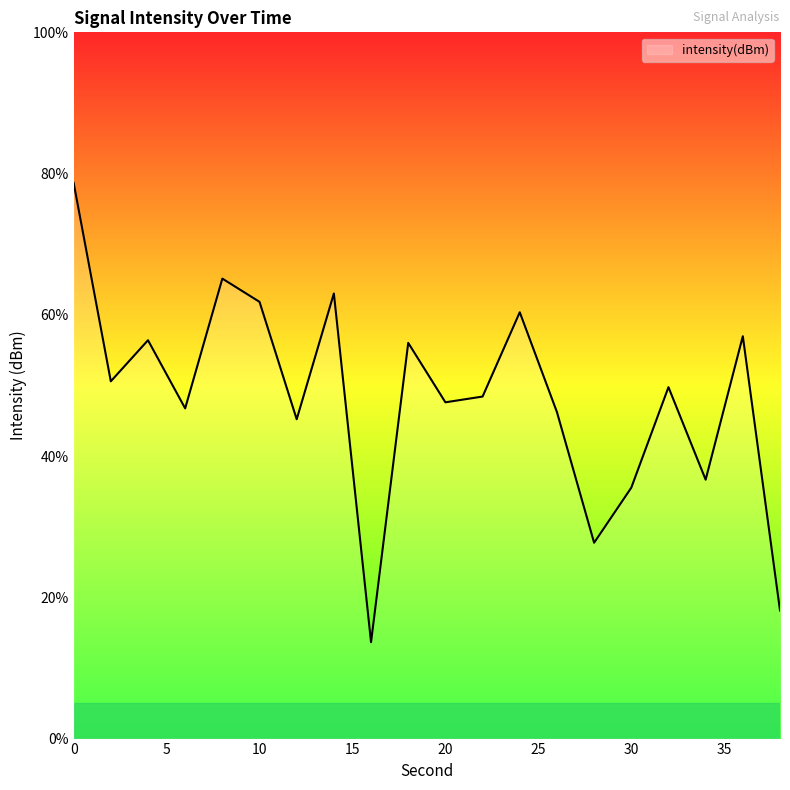

What is the difference between the maximum and minimum values?

65.1